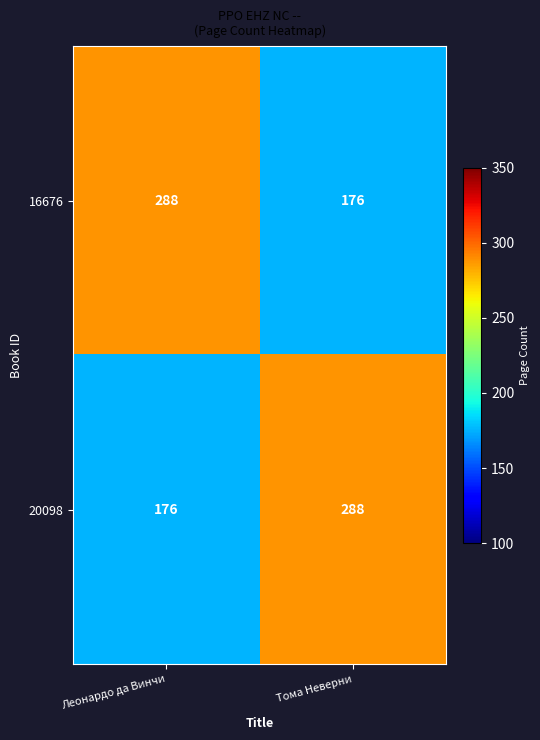

The value of 20098 at Леонардо да Винчи is 176. True or false?

True